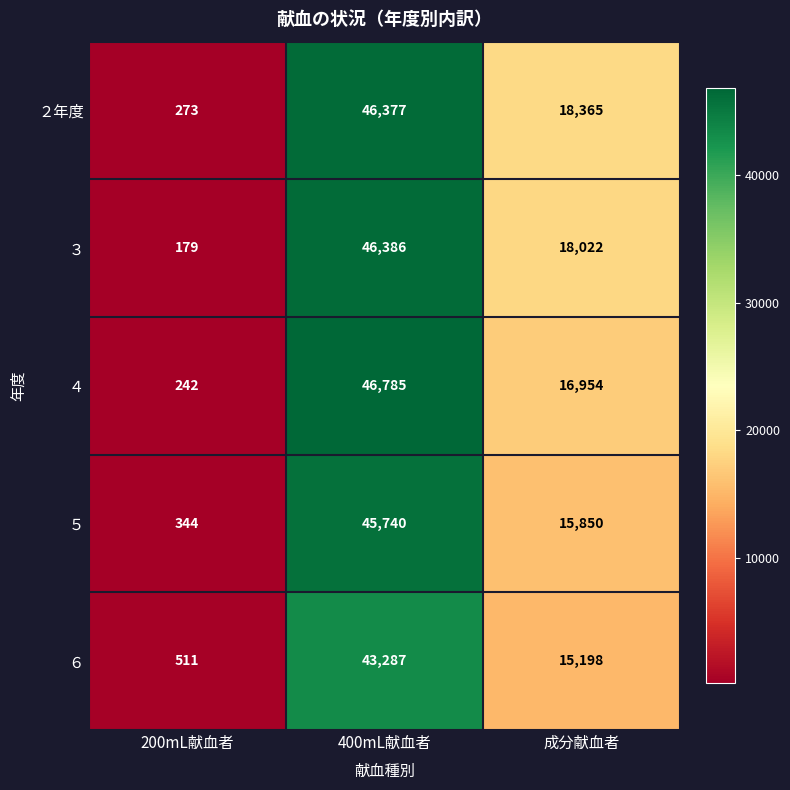

At which label does ５ first exceed 15850?

400mL献血者